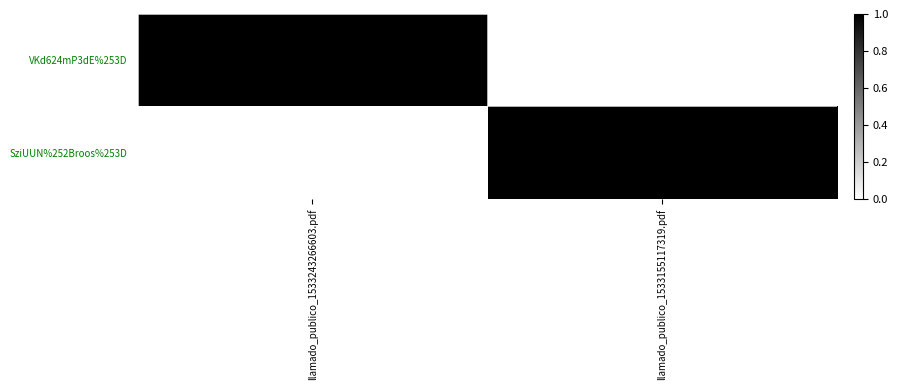

At llamado_publico_1533155117319.pdf, list the series in order from largest to smallest.

SziUUN%252Broos%253D, VKd624mP3dE%253D